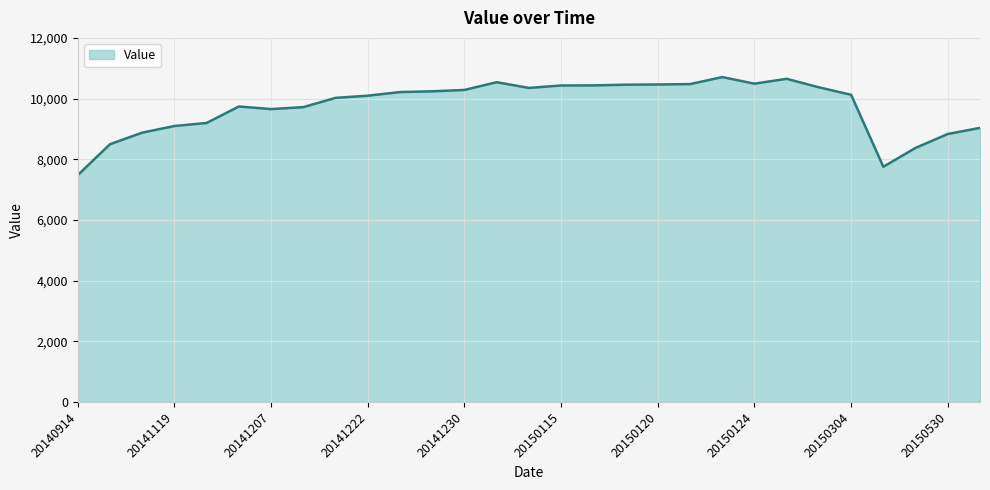

What is the smallest value displayed?

7477